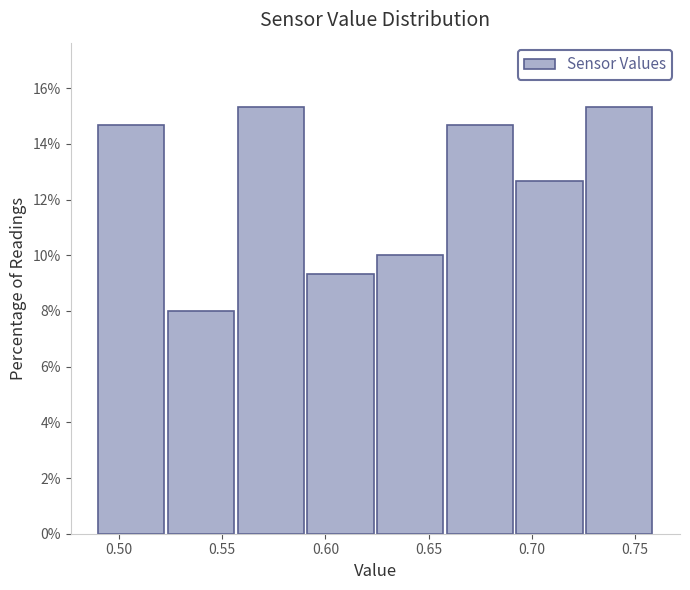

Reading left to right, list every bar in this chart as the range it spans on the x-axis followed by its height. Neither the bar edges nor the heights are printed on the chart, so give them approximately, as read against the axes.

0.490 to 0.525: 14.6
0.525 to 0.560: 8.0
0.560 to 0.590: 15.4
0.590 to 0.625: 9.4
0.625 to 0.660: 10.0
0.660 to 0.695: 14.6
0.695 to 0.725: 12.6
0.725 to 0.760: 15.4